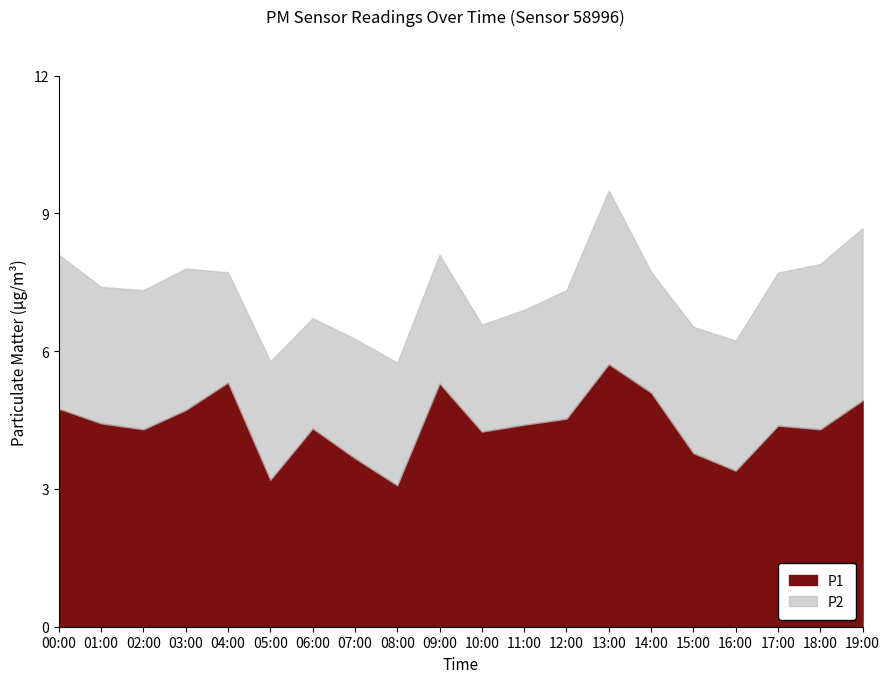

Where is the first local minimum?

02:00